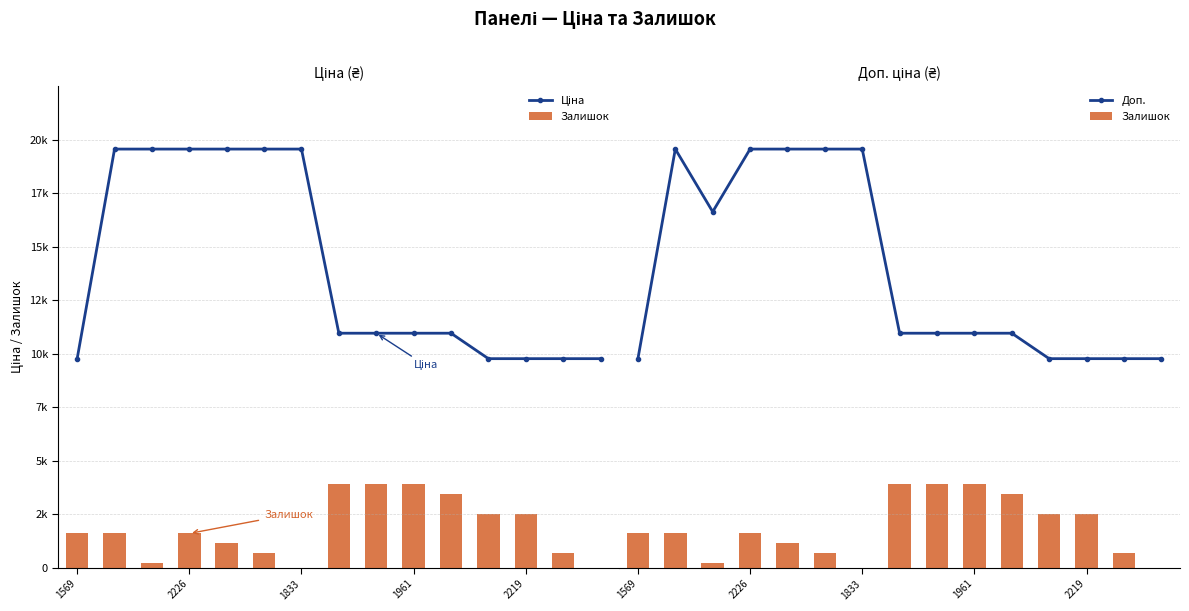

How many groups of bars are there?

15